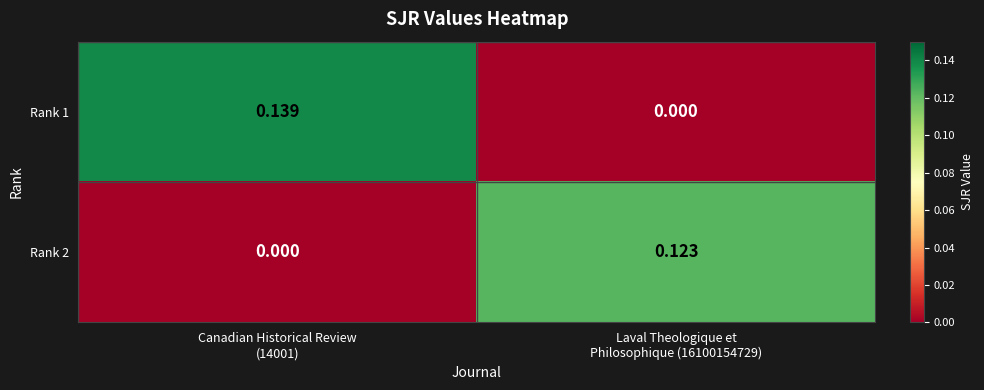

Rank the series by their maximum value, from highest to lowest.

Rank 1, Rank 2